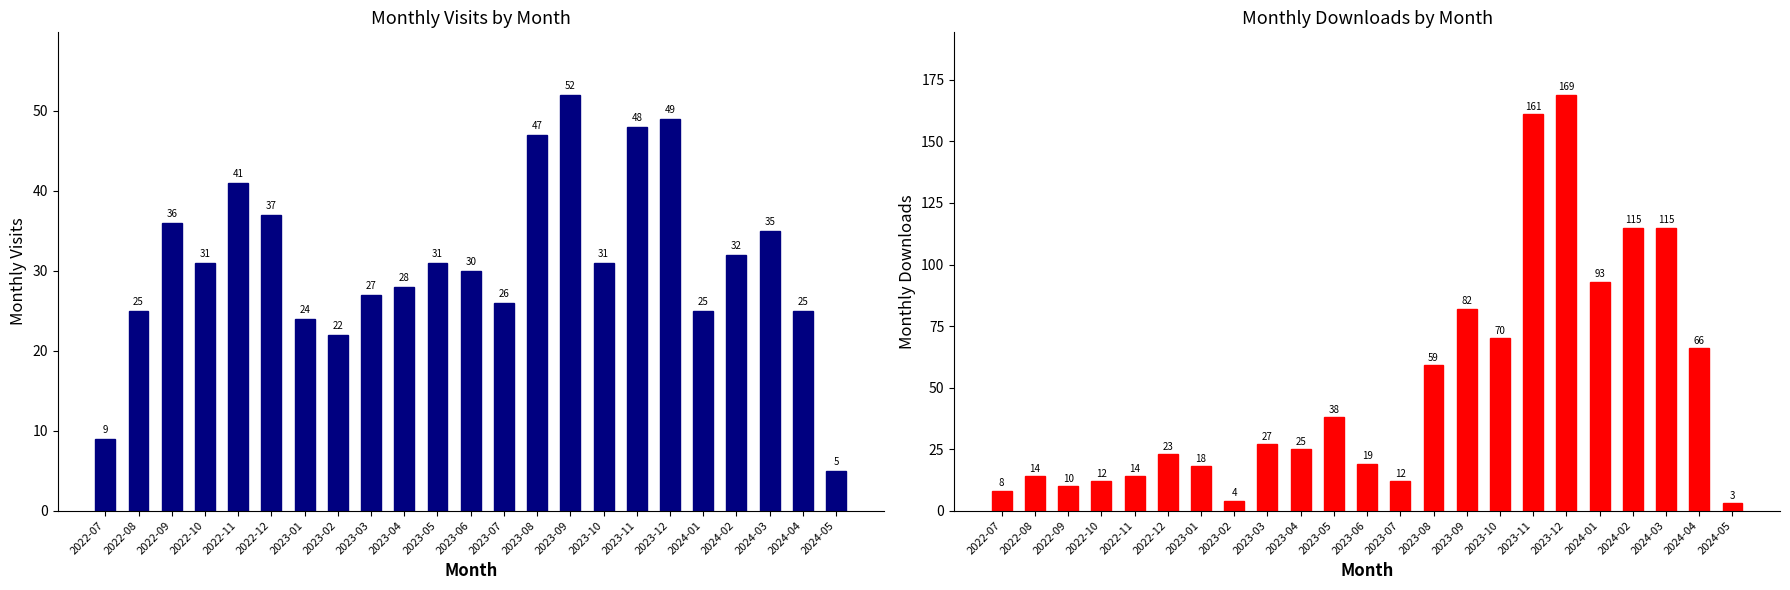

Are the bars horizontal?

No